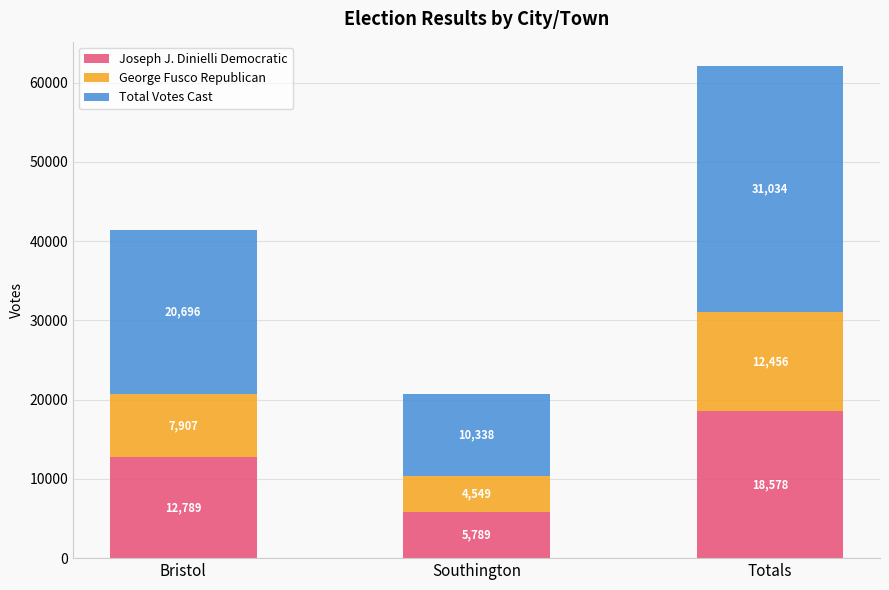

What are all the series names shown in the legend?

Joseph J. Dinielli Democratic, George Fusco Republican, Total Votes Cast